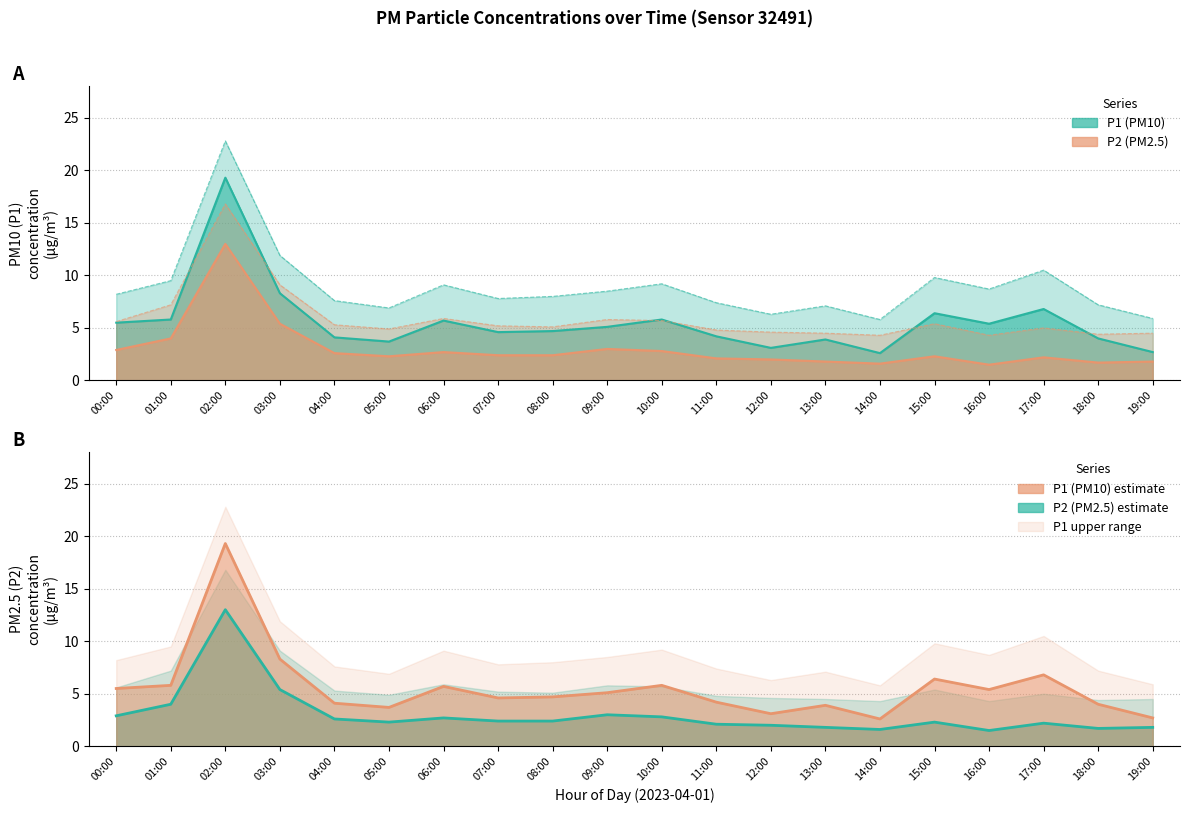

What position from the left is 18:00?

19